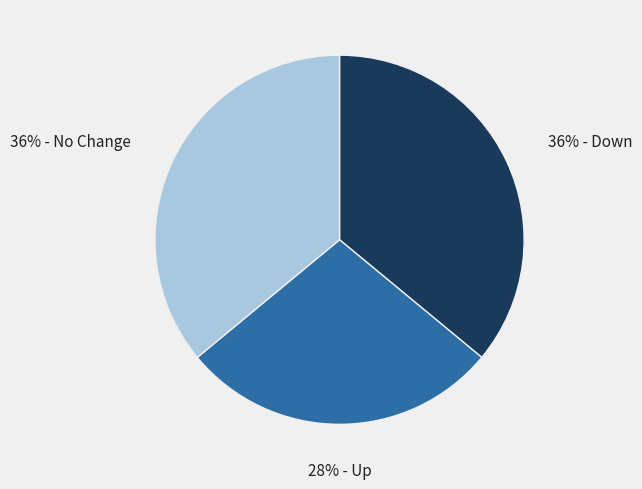

Does any single category account for the majority?

No